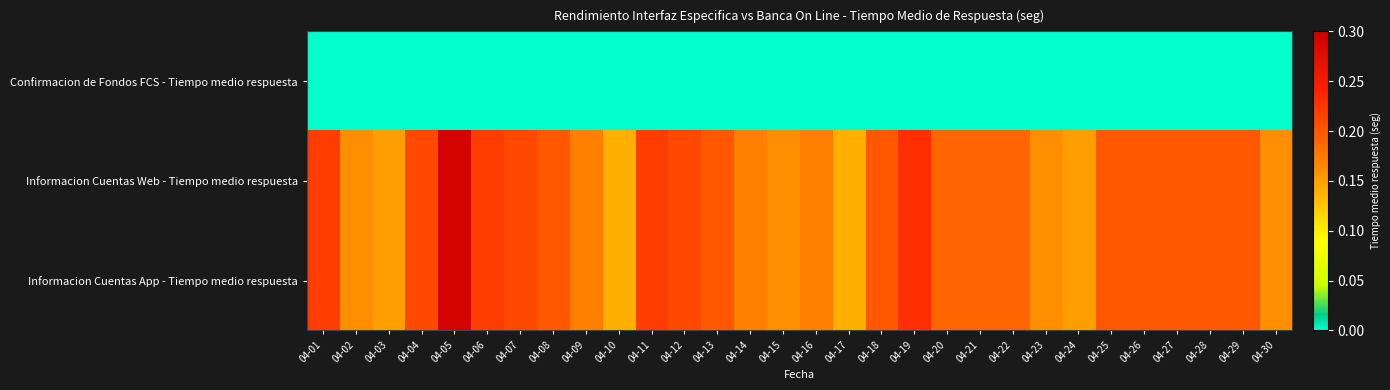

Reading left to right, what are all the values shown in this chart?

Confirmacion de Fondos FCS - Tiempo medio respuesta: 04-01=0.0	04-02=0.0	04-03=0.0	04-04=0.0	04-05=0.0	04-06=0.0	04-07=0.0	04-08=0.0	04-09=0.0	04-10=0.0	04-11=0.0	04-12=0.0	04-13=0.0	04-14=0.0	04-15=0.0	04-16=0.0	04-17=0.0	04-18=0.0	04-19=0.0	04-20=0.0	04-21=0.0	04-22=0.0	04-23=0.0	04-24=0.0	04-25=0.0	04-26=0.0	04-27=0.0	04-28=0.0	04-29=0.0	04-30=0.0
Informacion Cuentas Web - Tiempo medio respuesta: 04-01=0.2	04-02=0.2	04-03=0.1	04-04=0.2	04-05=0.3	04-06=0.2	04-07=0.2	04-08=0.2	04-09=0.2	04-10=0.1	04-11=0.2	04-12=0.2	04-13=0.2	04-14=0.2	04-15=0.2	04-16=0.2	04-17=0.1	04-18=0.2	04-19=0.2	04-20=0.2	04-21=0.2	04-22=0.2	04-23=0.2	04-24=0.1	04-25=0.2	04-26=0.2	04-27=0.2	04-28=0.2	04-29=0.2	04-30=0.2
Informacion Cuentas App - Tiempo medio respuesta: 04-01=0.2	04-02=0.2	04-03=0.1	04-04=0.2	04-05=0.3	04-06=0.2	04-07=0.2	04-08=0.2	04-09=0.2	04-10=0.1	04-11=0.2	04-12=0.2	04-13=0.2	04-14=0.2	04-15=0.2	04-16=0.2	04-17=0.1	04-18=0.2	04-19=0.2	04-20=0.2	04-21=0.2	04-22=0.2	04-23=0.2	04-24=0.1	04-25=0.2	04-26=0.2	04-27=0.2	04-28=0.2	04-29=0.2	04-30=0.2